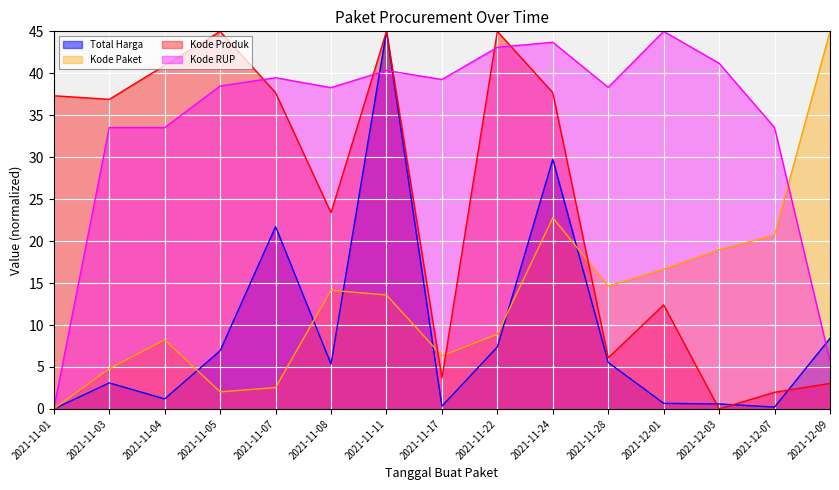

What is the total value across all series at 2021-11-11?

143.9